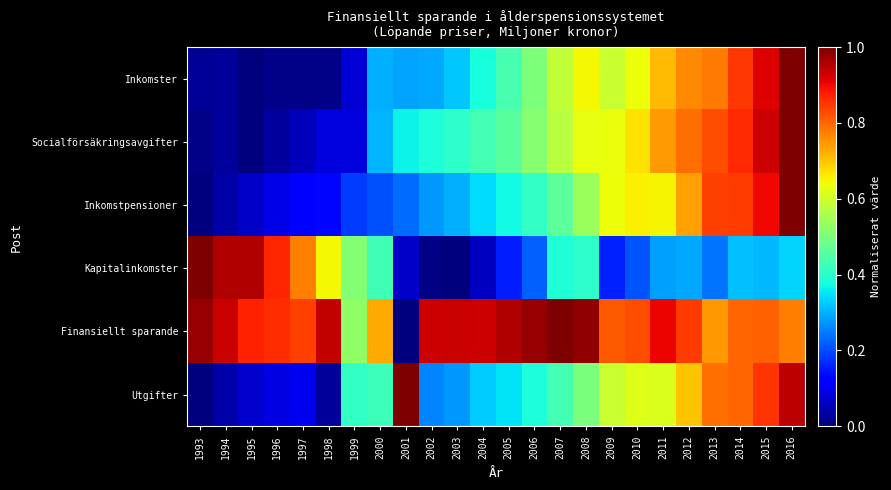

What is the total value across all series at 2001?

2.0